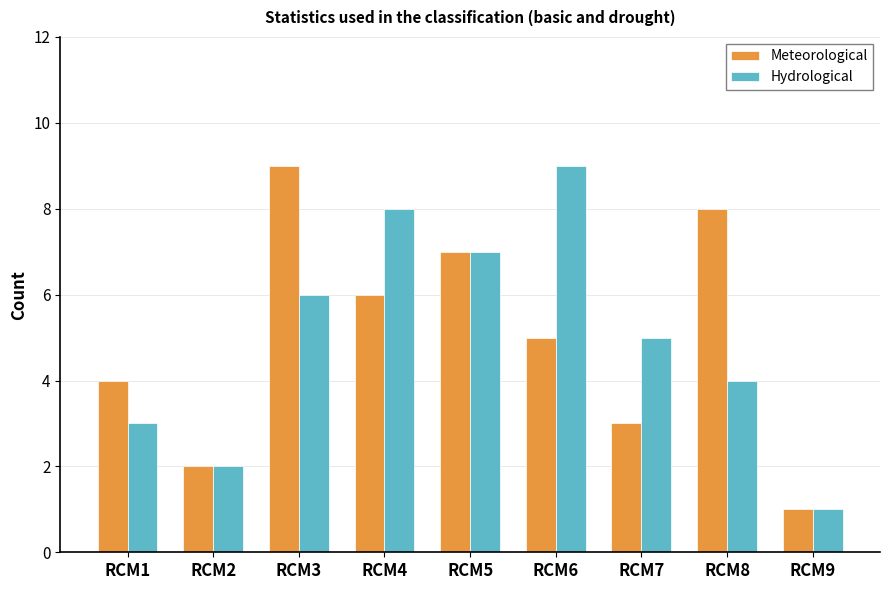

What is the sum of all Hydrological values?

45